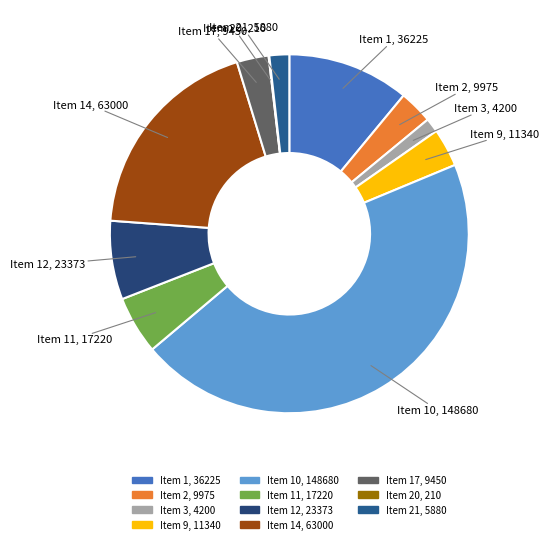

Is there a majority slice in this chart?

No